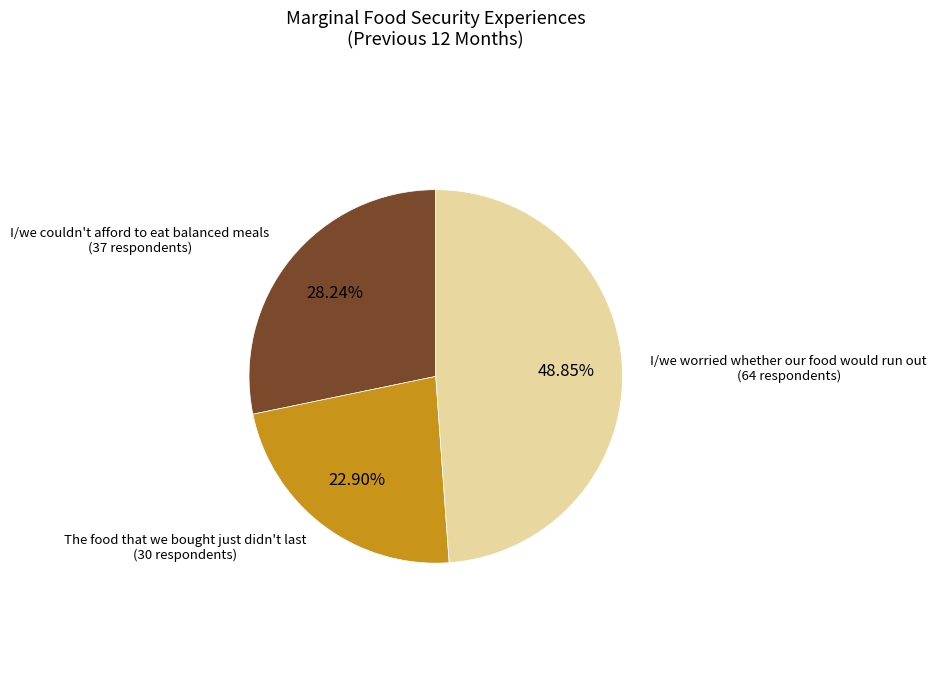

Count the number of slices in the pie.

3